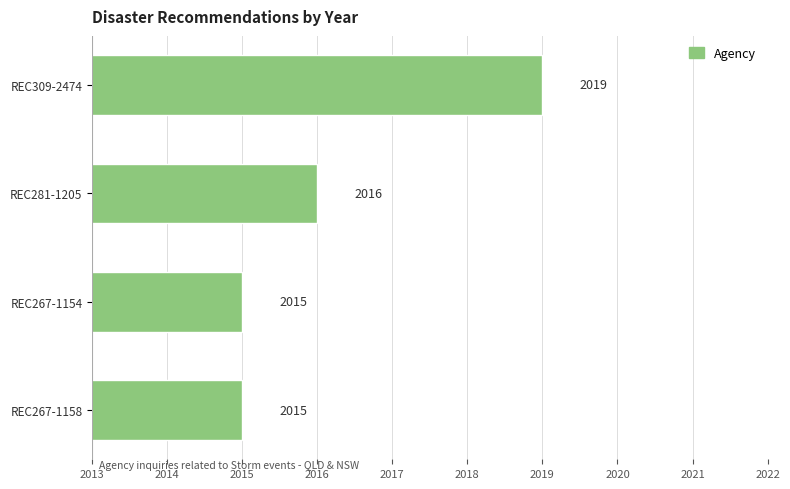

Reading top to bottom, list all the values displayed in this chart.

REC309-2474=2019	REC281-1205=2016	REC267-1154=2015	REC267-1158=2015